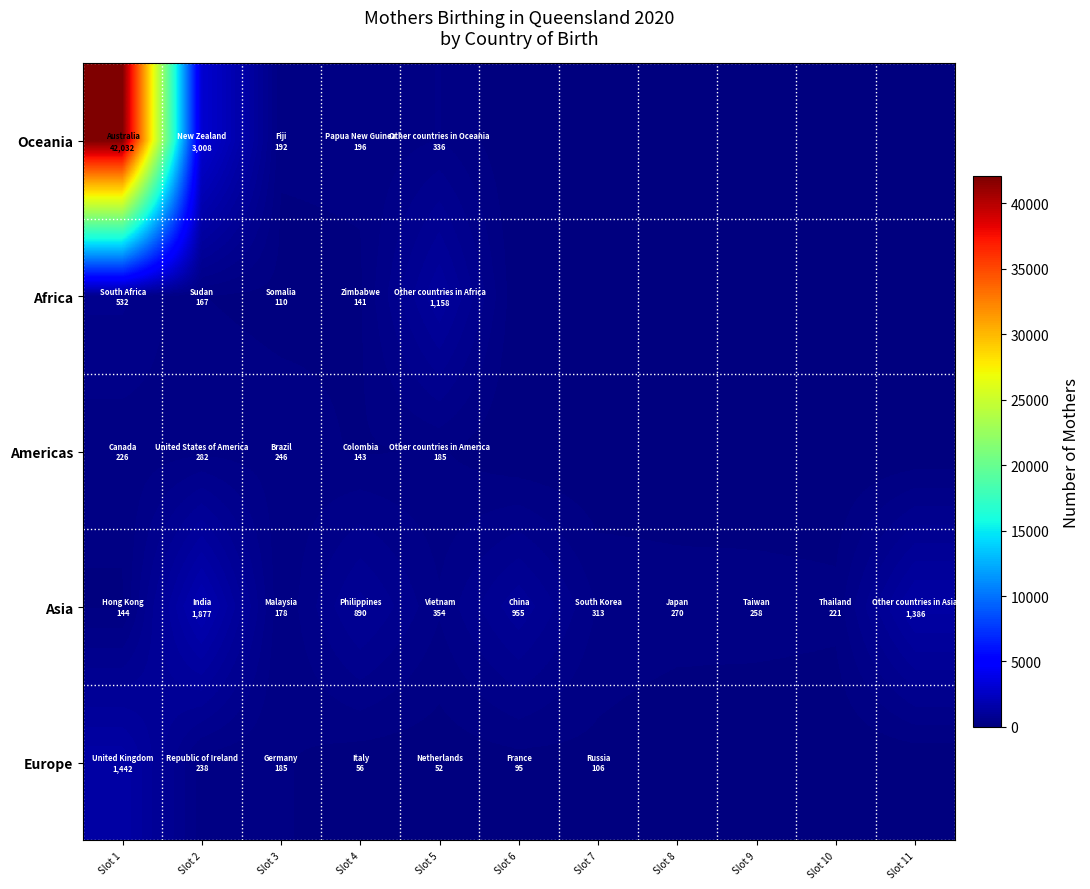

Reading right to left, extract all data points from this chart.

Oceania: Slot 11=0	Slot 10=0	Slot 9=0	Slot 8=0	Slot 7=0	Slot 6=0	Slot 5=336	Slot 4=196	Slot 3=192	Slot 2=3008	Slot 1=42032
Africa: Slot 11=0	Slot 10=0	Slot 9=0	Slot 8=0	Slot 7=0	Slot 6=0	Slot 5=1158	Slot 4=141	Slot 3=110	Slot 2=167	Slot 1=532
Americas: Slot 11=0	Slot 10=0	Slot 9=0	Slot 8=0	Slot 7=0	Slot 6=0	Slot 5=185	Slot 4=143	Slot 3=246	Slot 2=282	Slot 1=226
Asia: Slot 11=1386	Slot 10=221	Slot 9=258	Slot 8=270	Slot 7=313	Slot 6=955	Slot 5=354	Slot 4=890	Slot 3=178	Slot 2=1877	Slot 1=144
Europe: Slot 11=0	Slot 10=0	Slot 9=0	Slot 8=0	Slot 7=106	Slot 6=95	Slot 5=52	Slot 4=56	Slot 3=185	Slot 2=238	Slot 1=1442